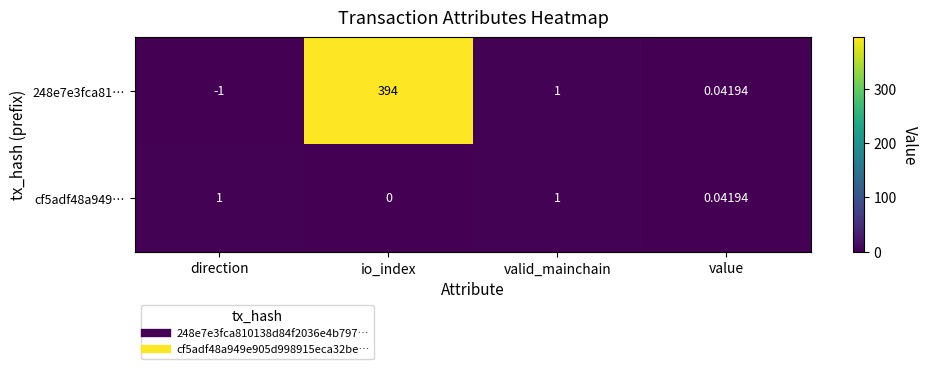

At which category is the sum across all series the highest?

io_index